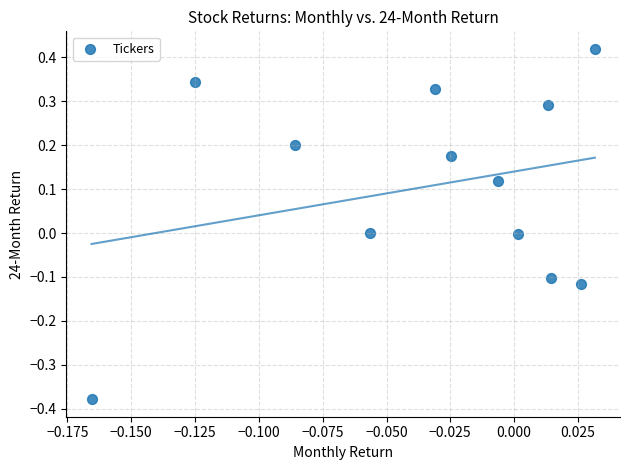

What is the range of Y values (max minus min)?

0.8